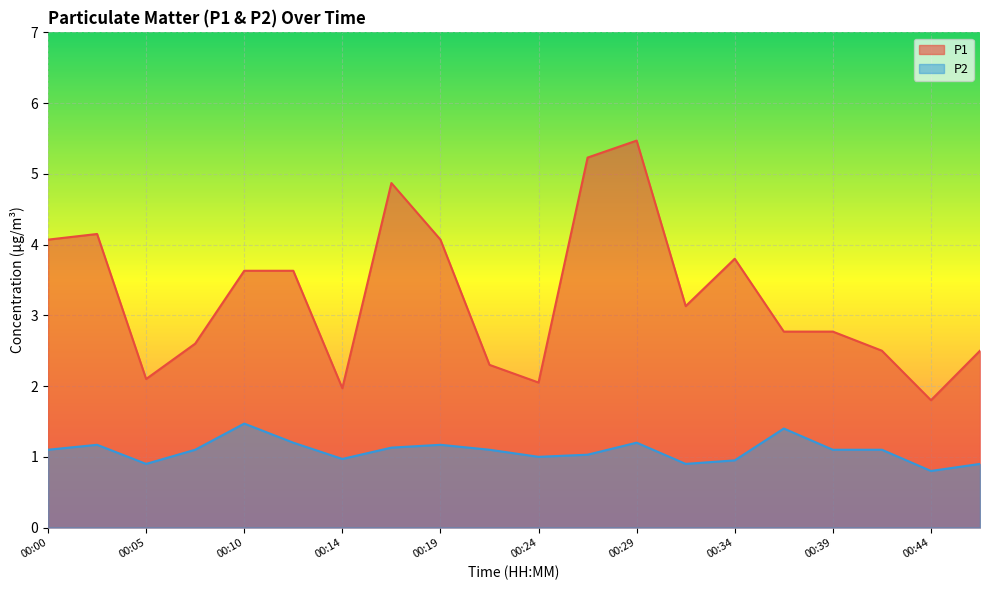

What is the greatest value displayed?

5.5